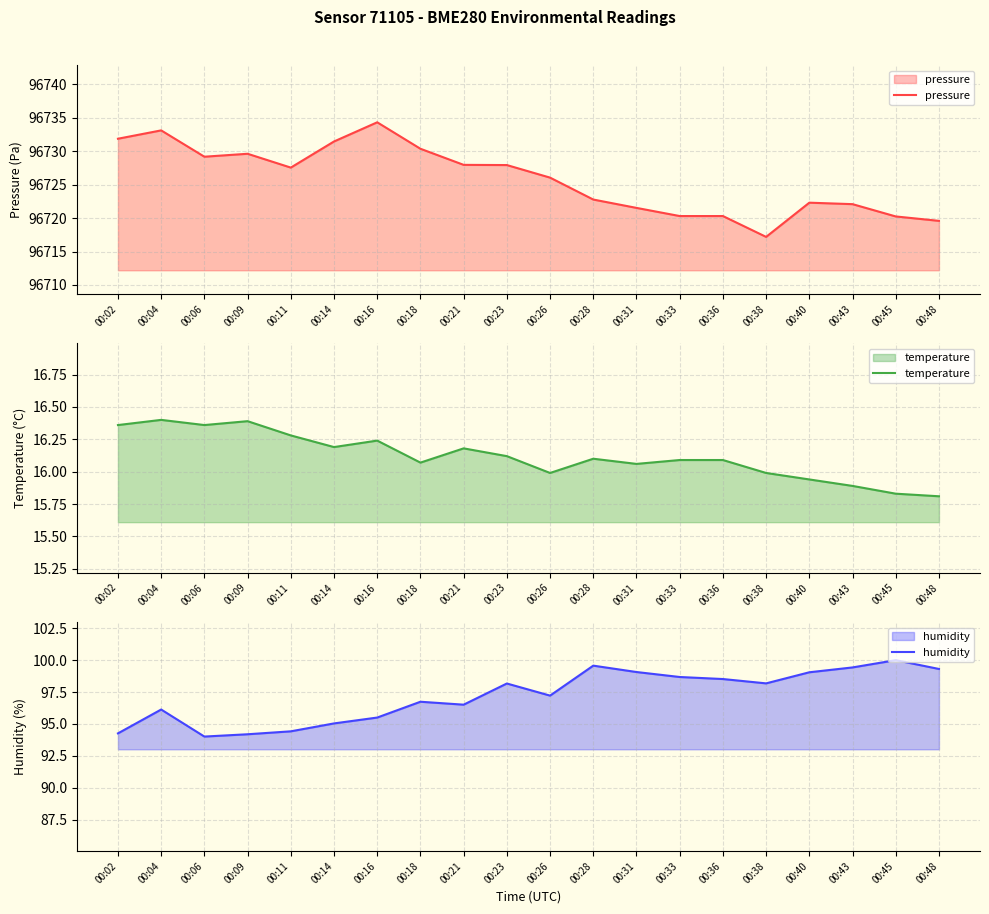

Which series has the largest total across all categories?

pressure